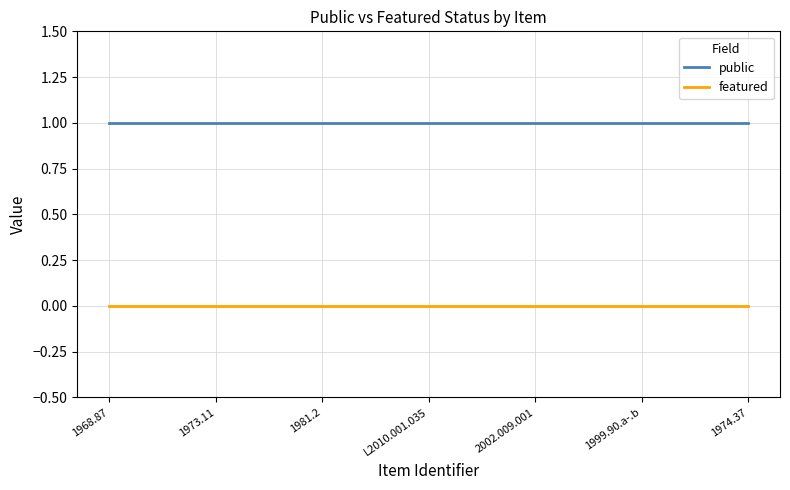

List the series in order of their overall mean, lowest first.

featured, public